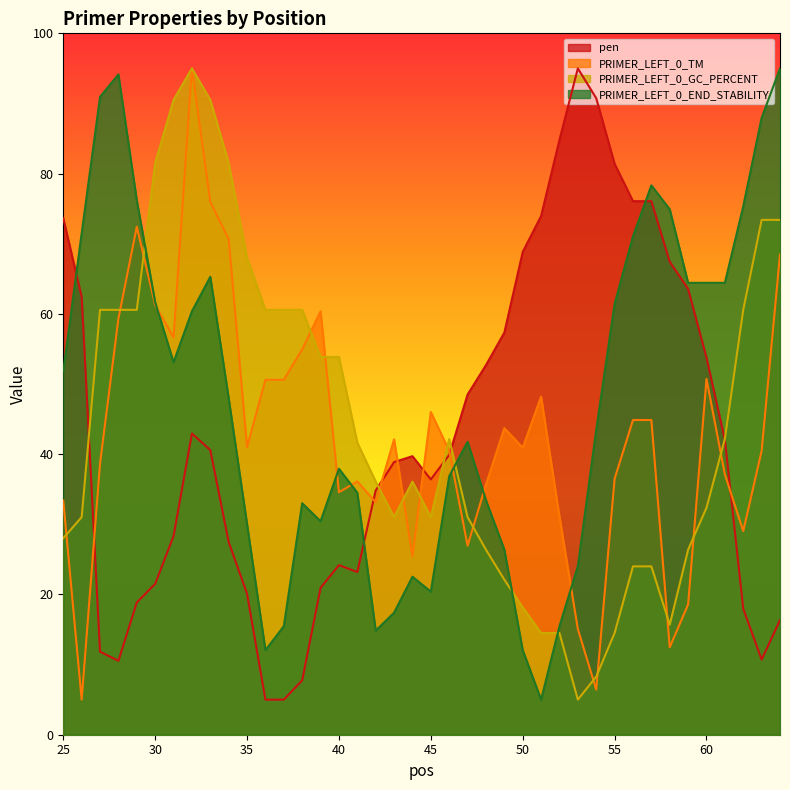

What is the total value across all series at 36?

128.2